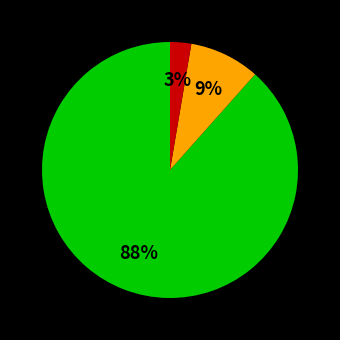

To the nearest percent, what is the average slice percentage?

33%